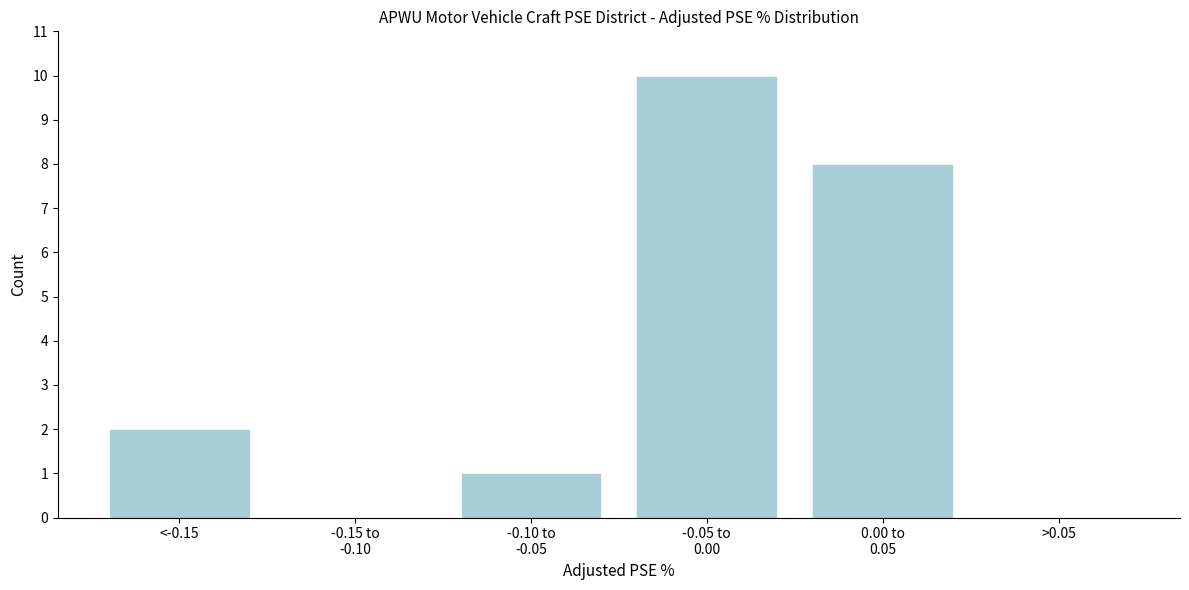

What is the sum of all values?

21